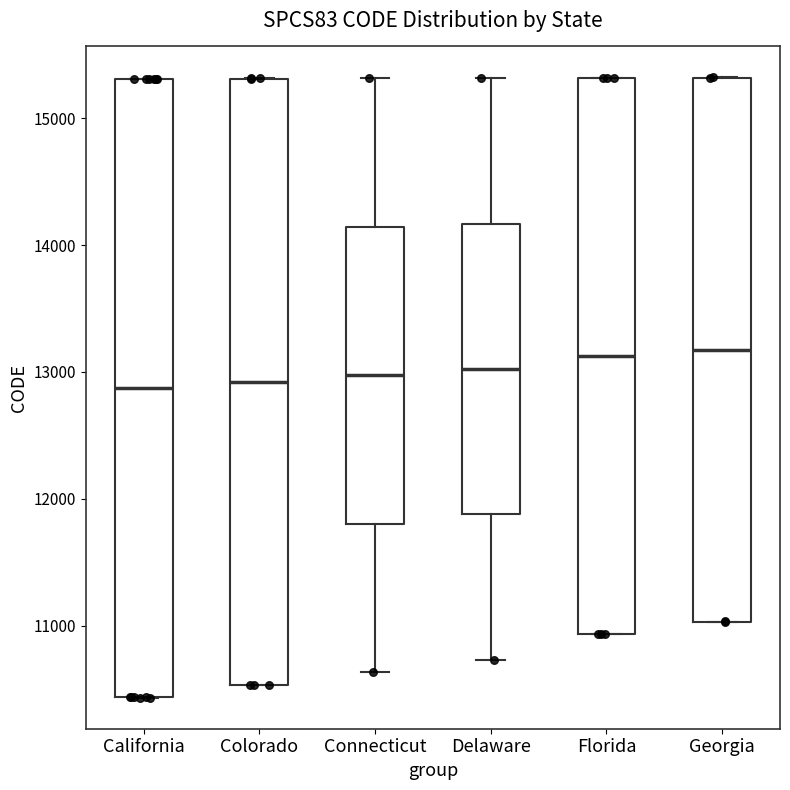

Reading left to right, transcribe this box plot: for each box, give where its median line is, the range the box spans, and where its two whiskers end, as read against the y-axis. The values are not printed on the chart, so give them approximately, as read against the axis.

California: median 12900, box 10400 to 15300, whiskers 10400 to 15300
Colorado: median 12900, box 10500 to 15300, whiskers 10500 to 15300
Connecticut: median 13000, box 11800 to 14100, whiskers 10600 to 15300
Delaware: median 13000, box 11900 to 14200, whiskers 10700 to 15300
Florida: median 13100, box 10900 to 15300, whiskers 10900 to 15300
Georgia: median 13200, box 11000 to 15300, whiskers 11000 to 15300